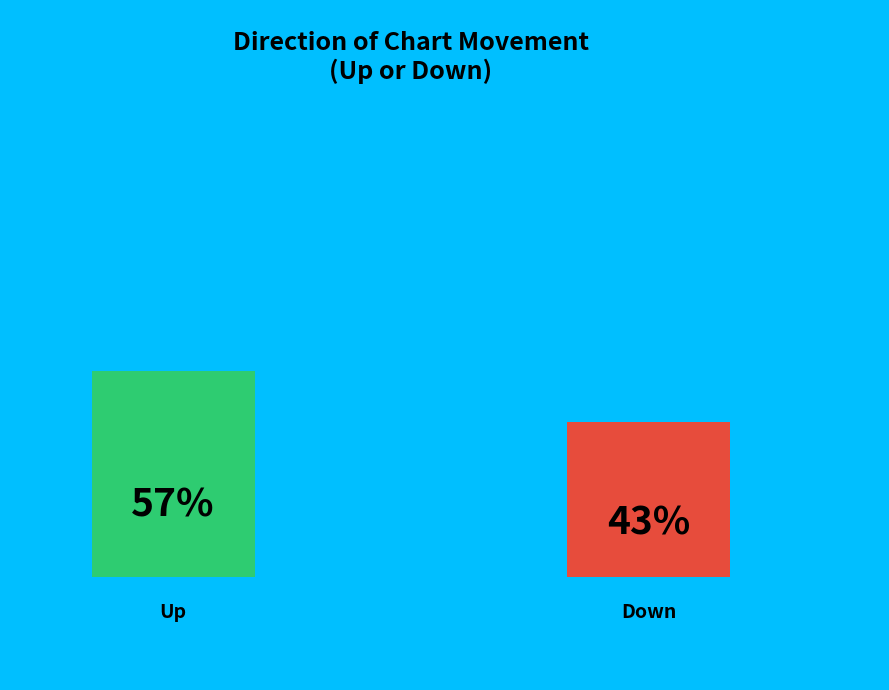

What percentage is the up slice, to the nearest percent?

57%